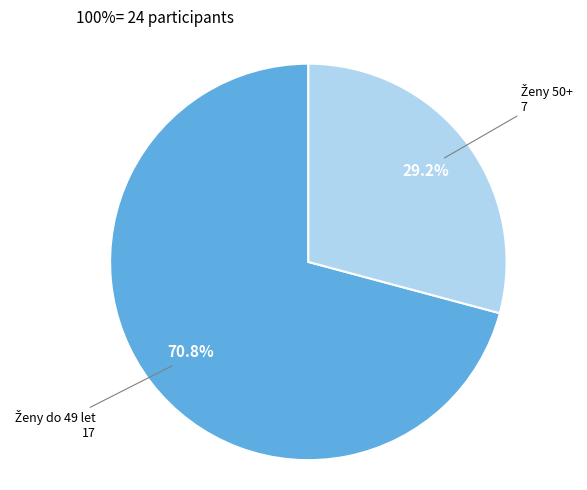

Is there a majority slice in this chart?

Yes